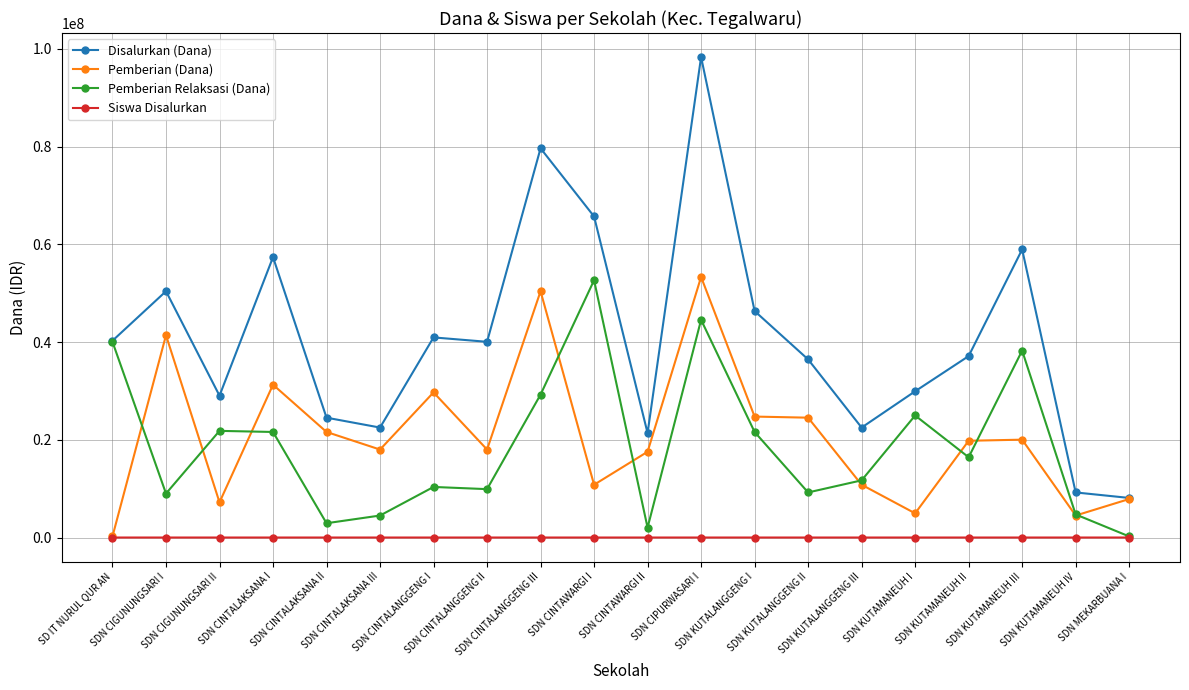

What is the highest value of the Pemberian (Dana) series?

53325000